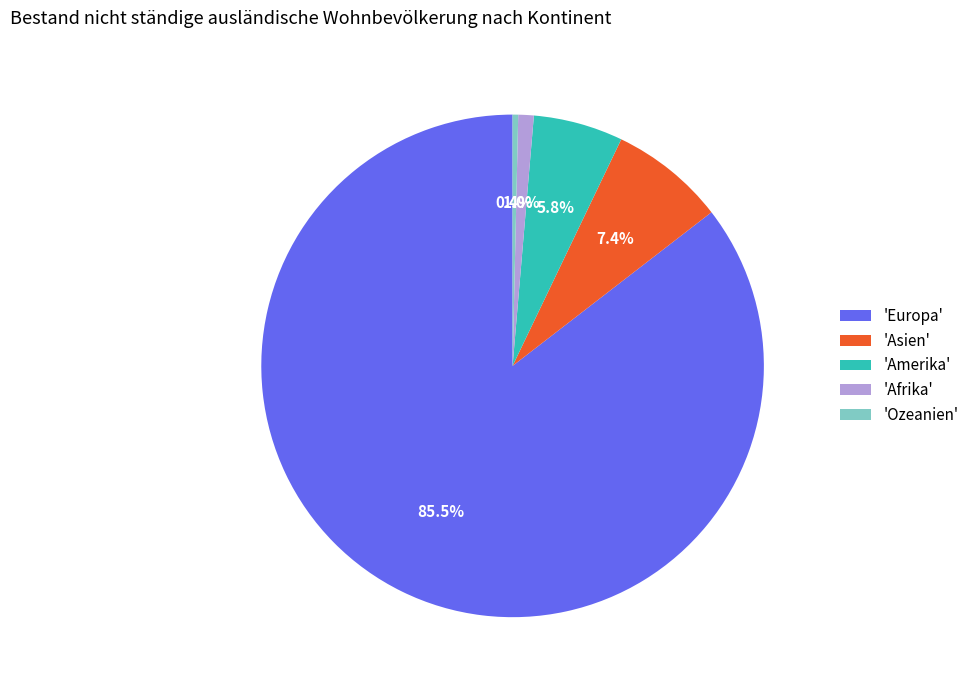

What is the smallest slice in the pie chart?

'Ozeanien'